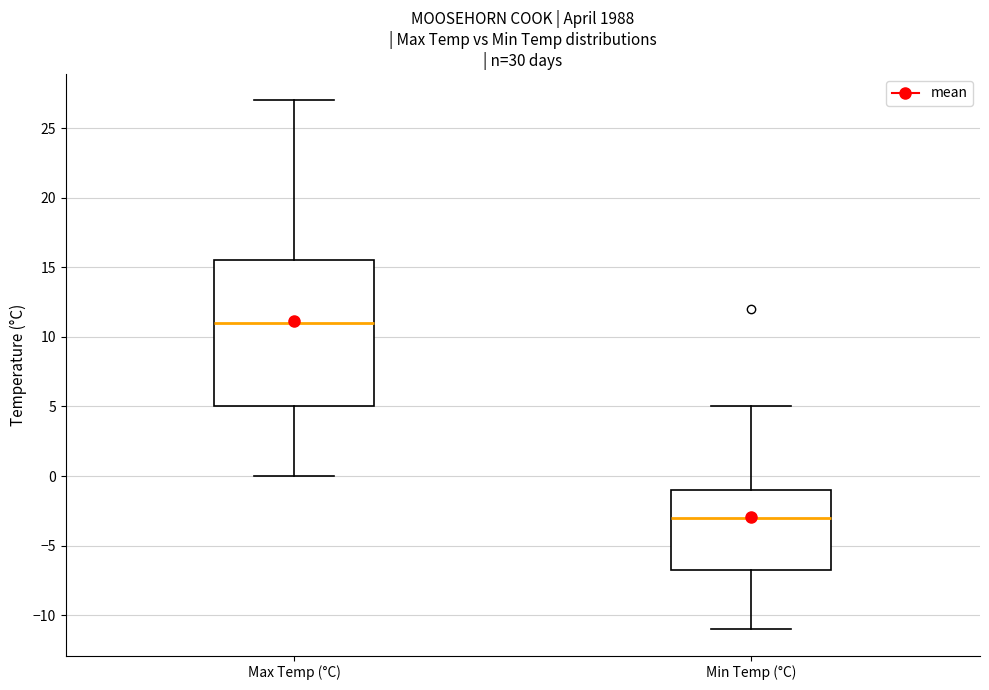

Which box is the tallest, from its lower edge to its upper edge?

Max Temp (°C)